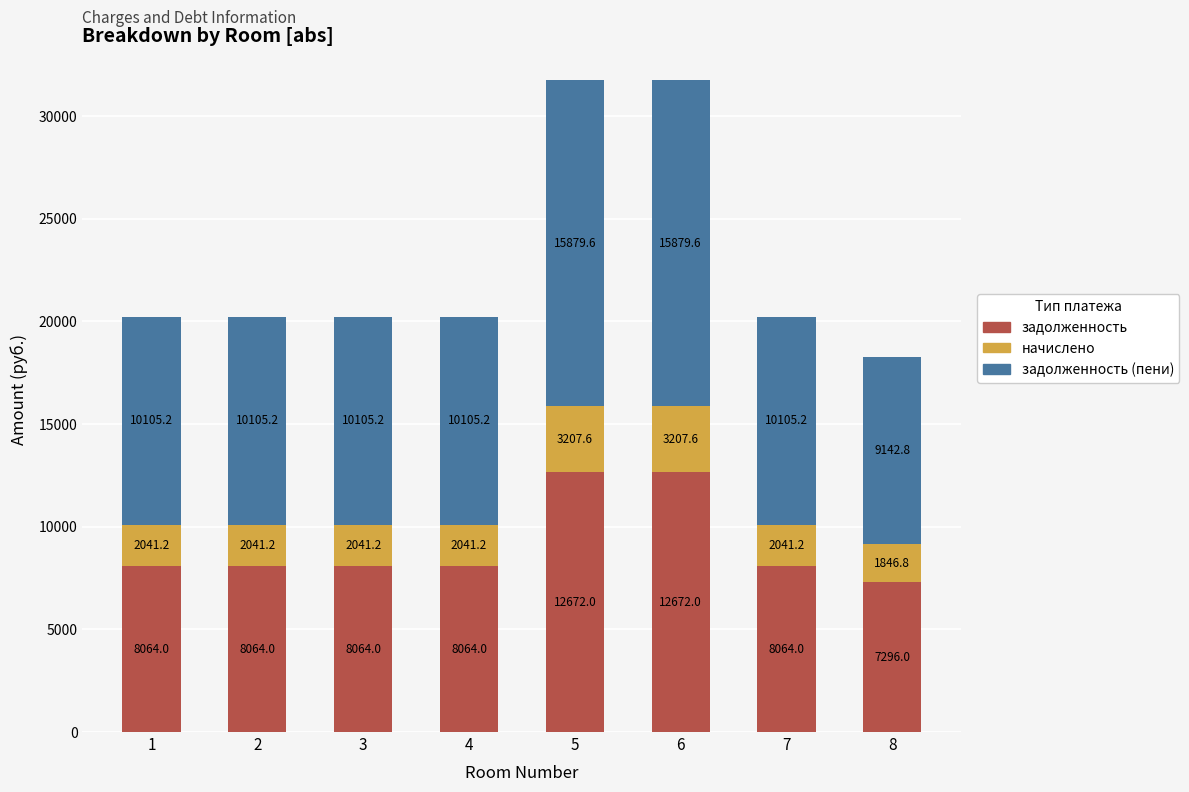

Reading right to left, transcribe the values for задолженность.

8=7296.0	7=8064.0	6=12672.0	5=12672.0	4=8064.0	3=8064.0	2=8064.0	1=8064.0